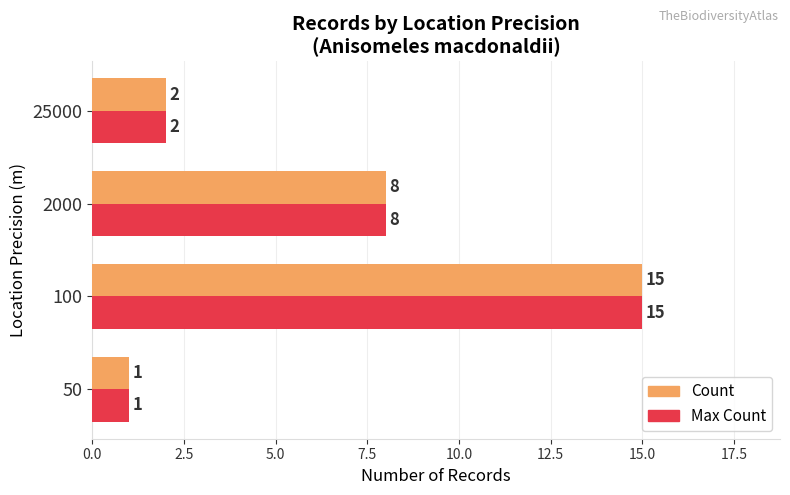

What is the difference between the second highest and minimum values in the Max Count series?

7